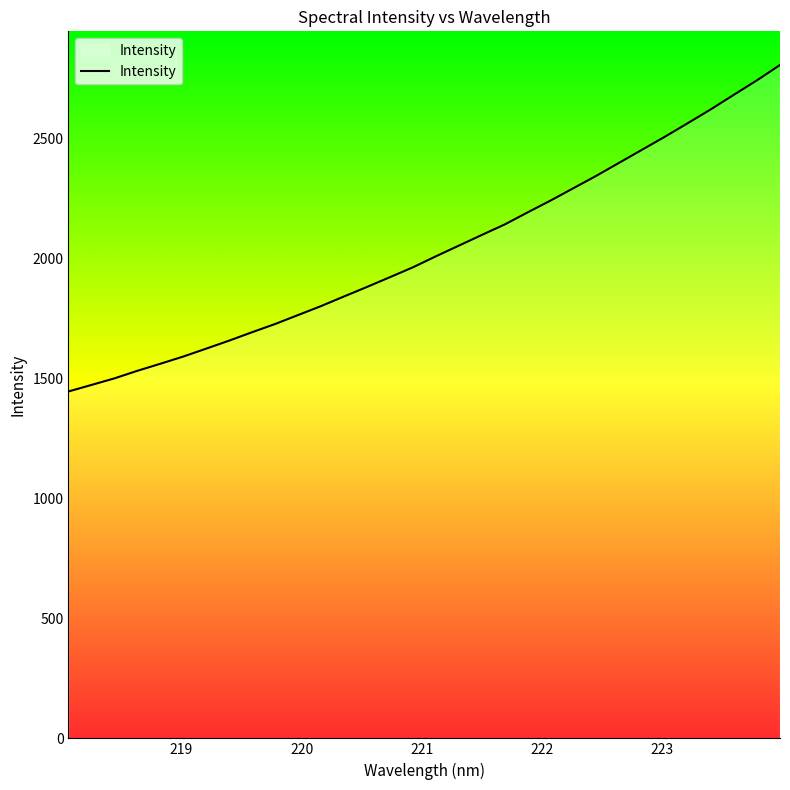

What is the greatest value displayed?

2808.0